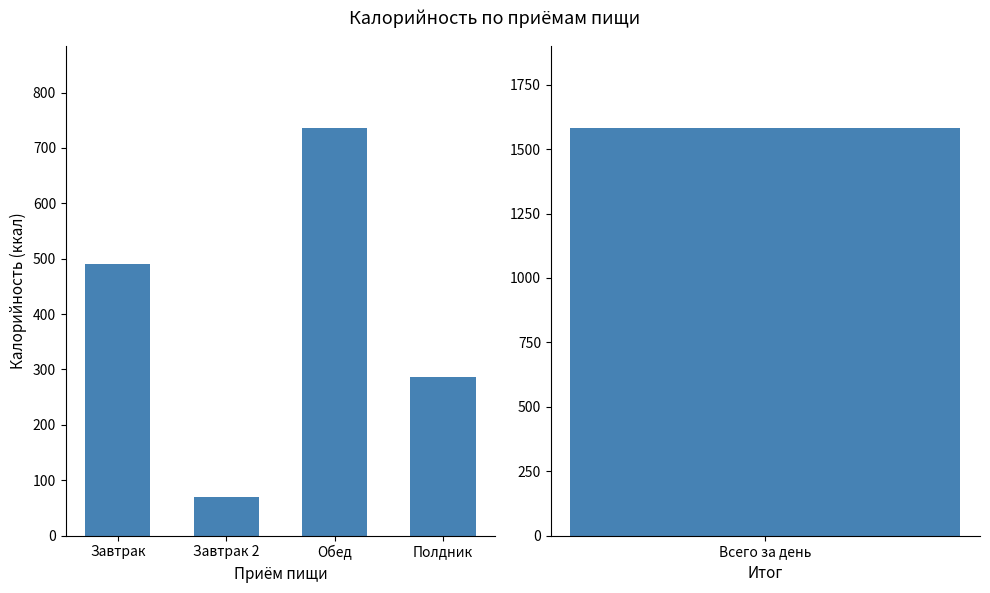

What is the sum of the values at Полдник and Обед?

1022